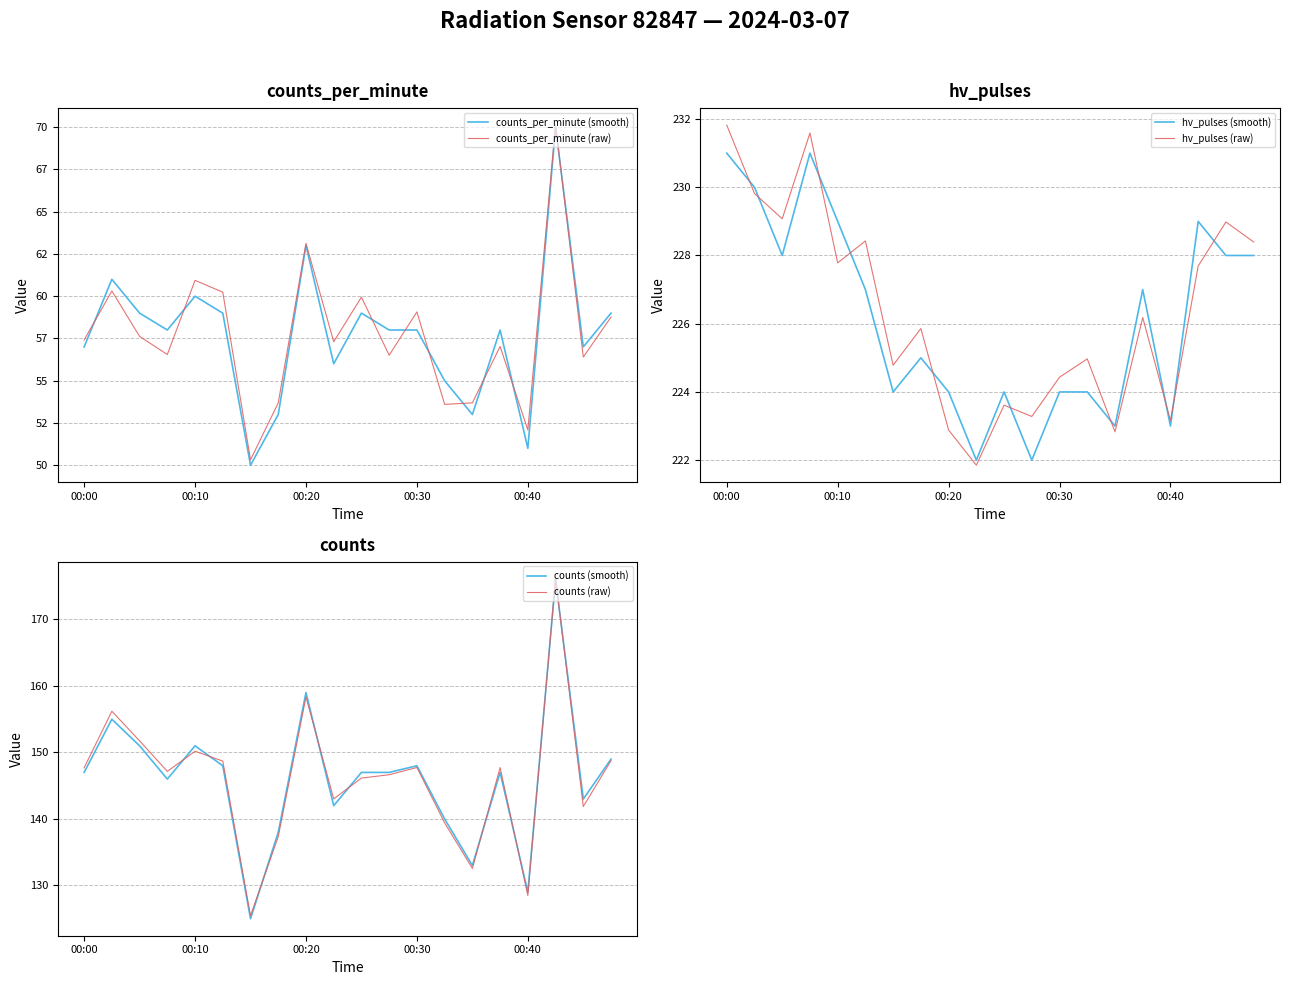

In counts_per_minute (raw), how many points are higher than both neighbors (excluding endpoints)?

7